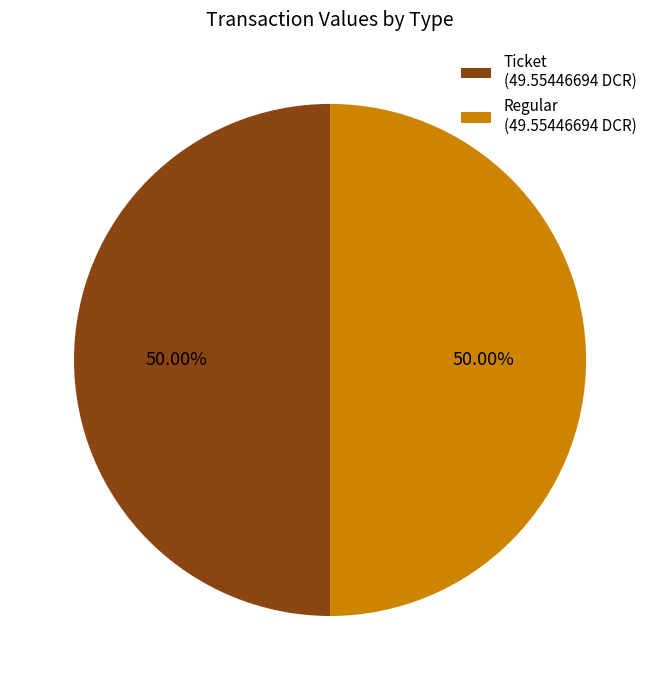

Approximately how many times larger is the value at Ticket (49.55446694 DCR) compared to Regular (49.55446694 DCR)?

1.0